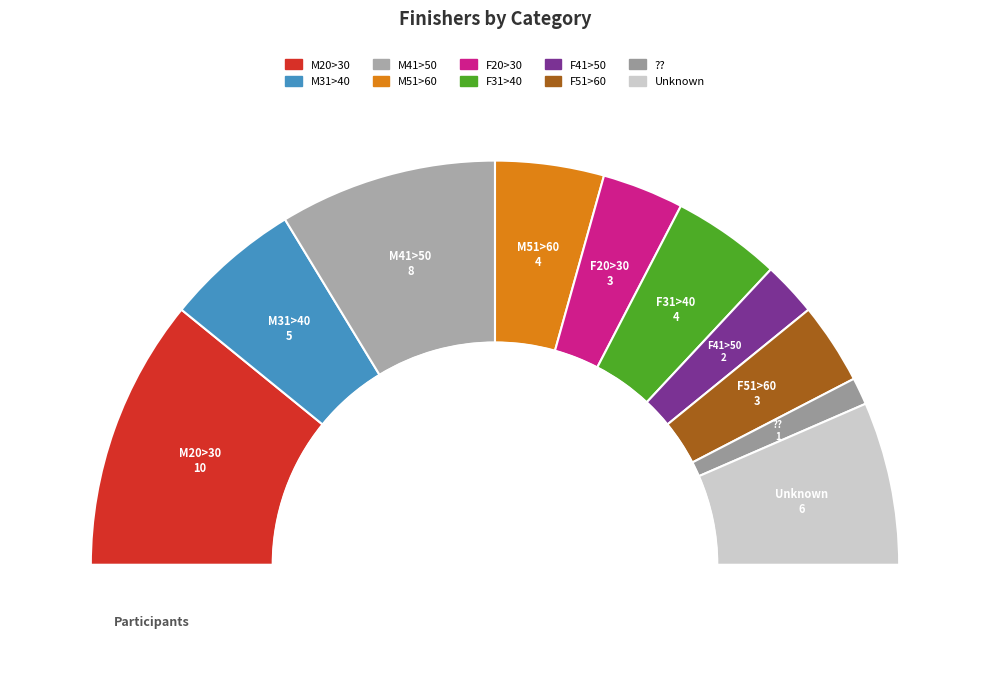

What portion of the pie excludes M20>30?

78.3%